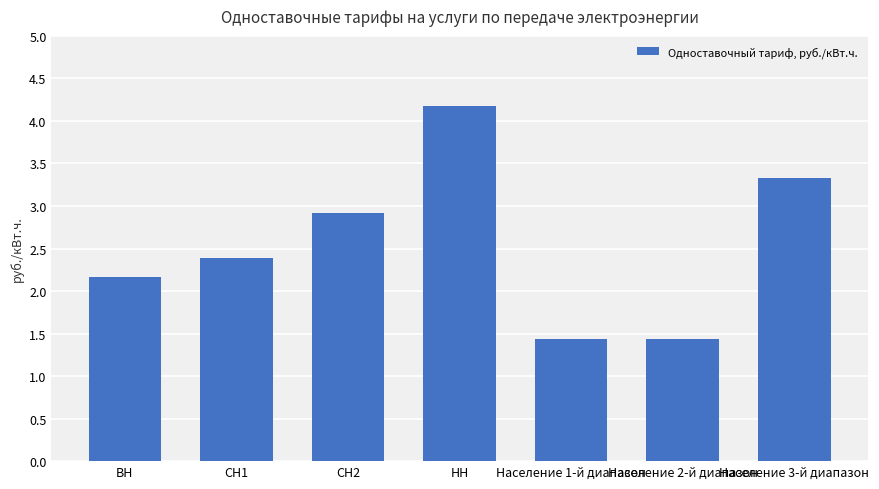

Which category has the highest value across all series?

НН